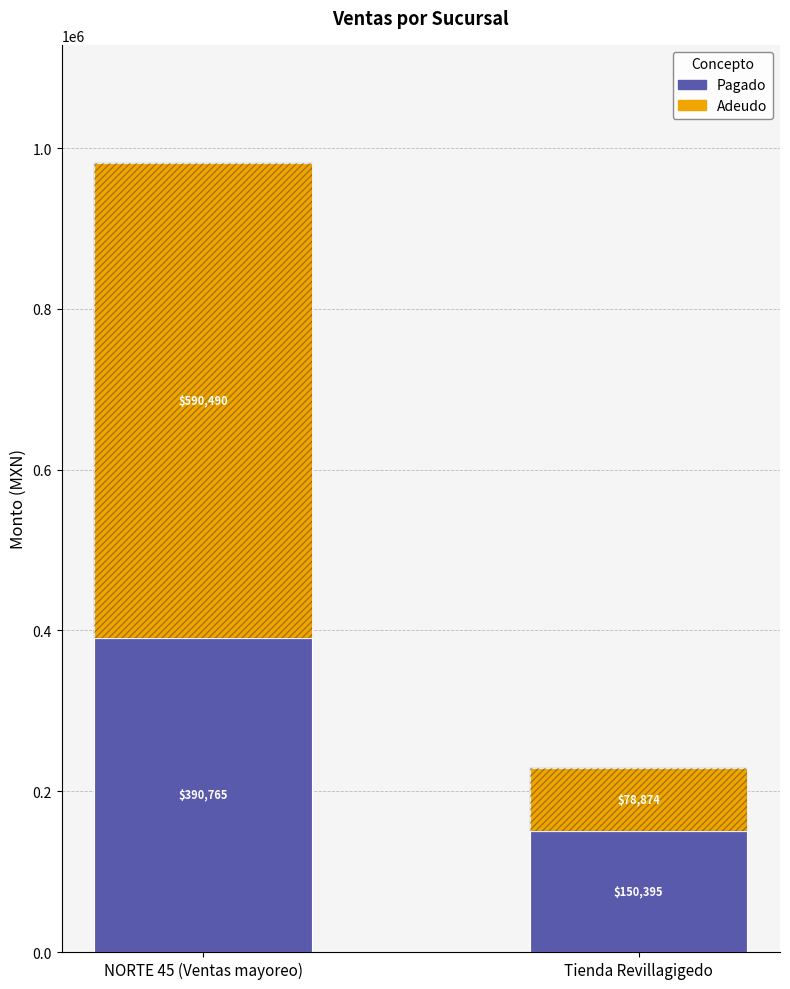

Which series has the largest total across all categories?

Adeudo